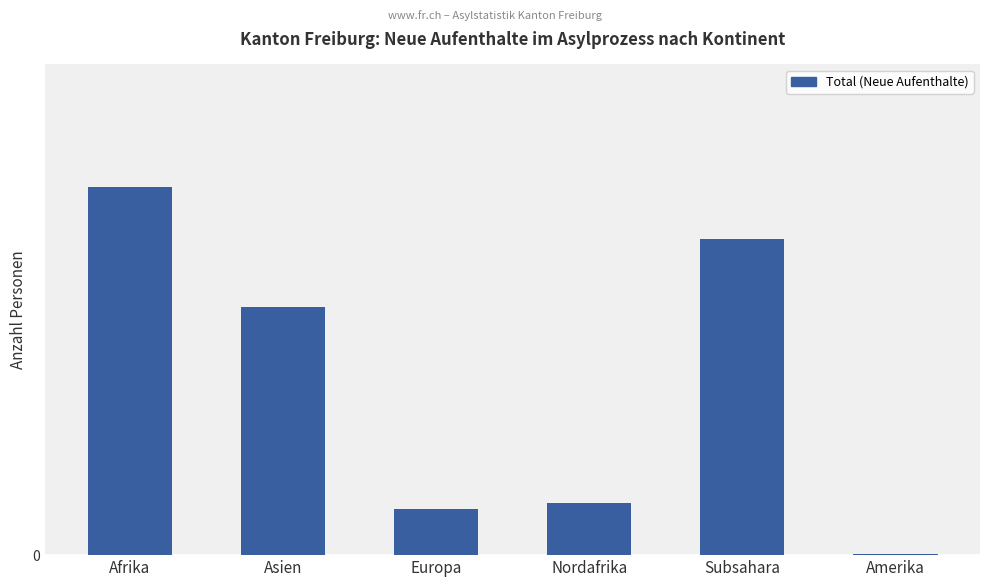

At which label does the data first exceed 167?

Afrika